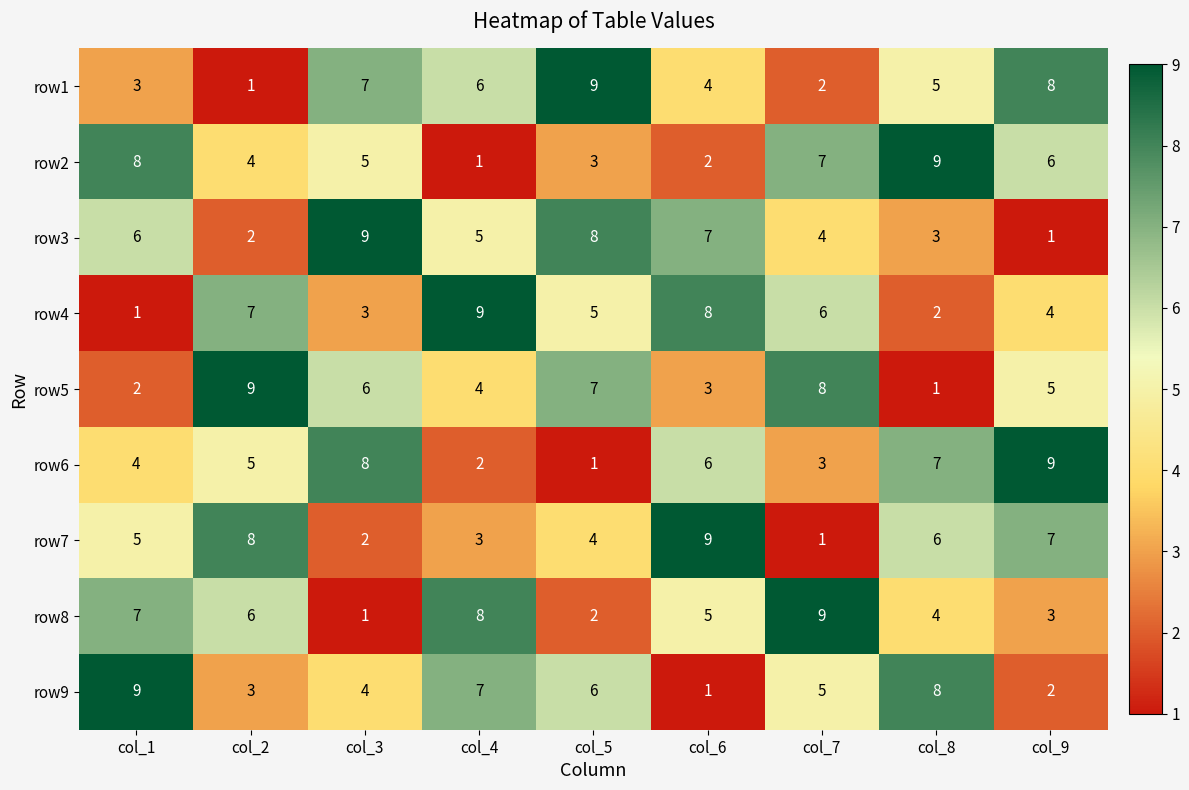

How many categories are shown in the chart?

9